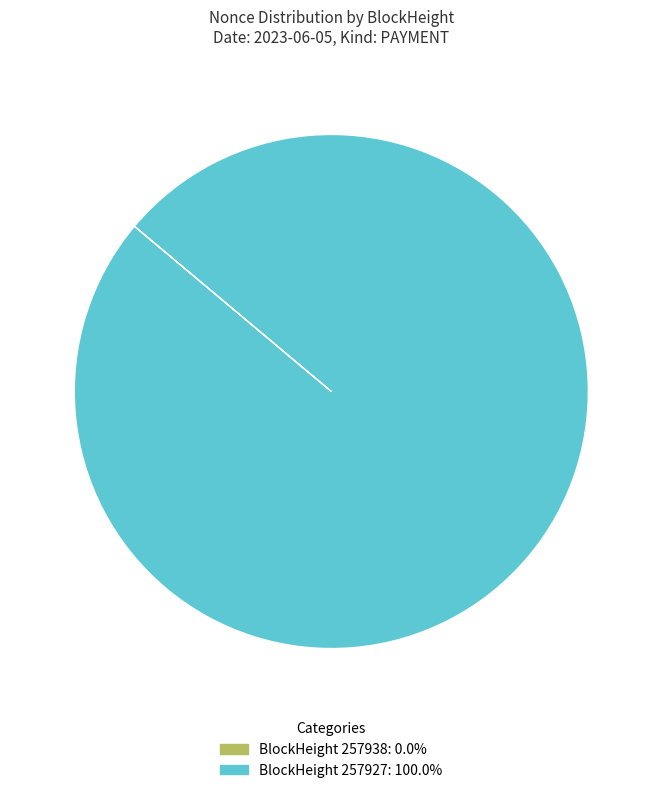

Is there any slice that represents more than half of the pie?

Yes